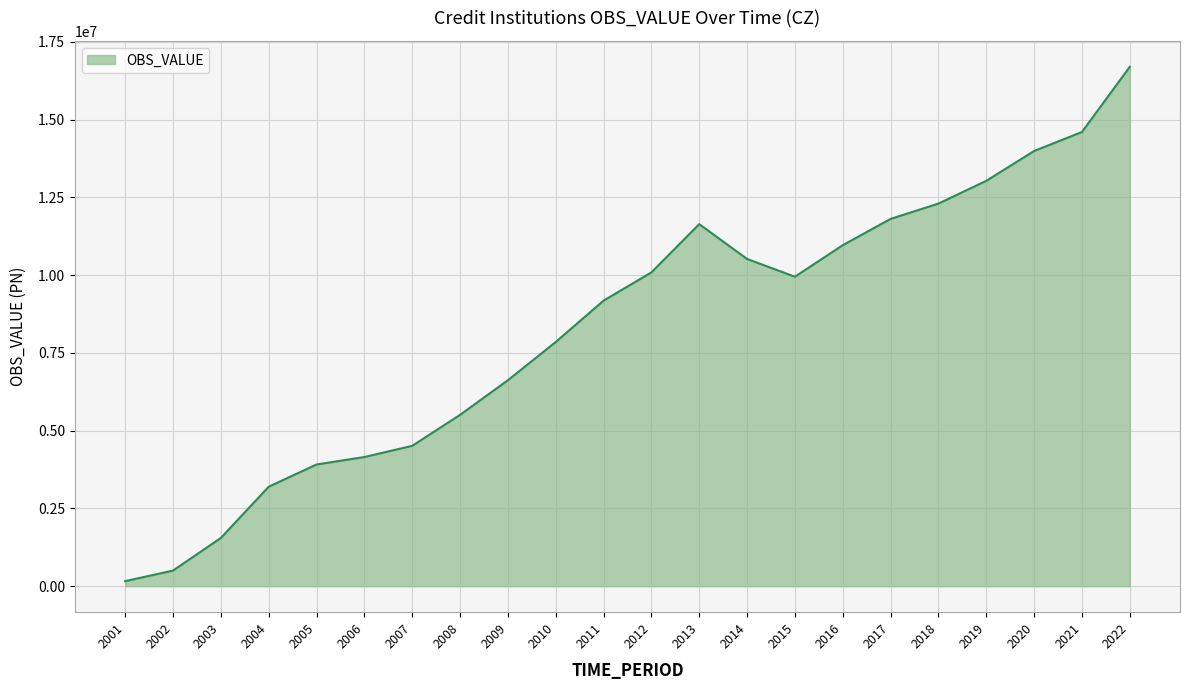

Is it true that the value at 2010 is 7852568?

True